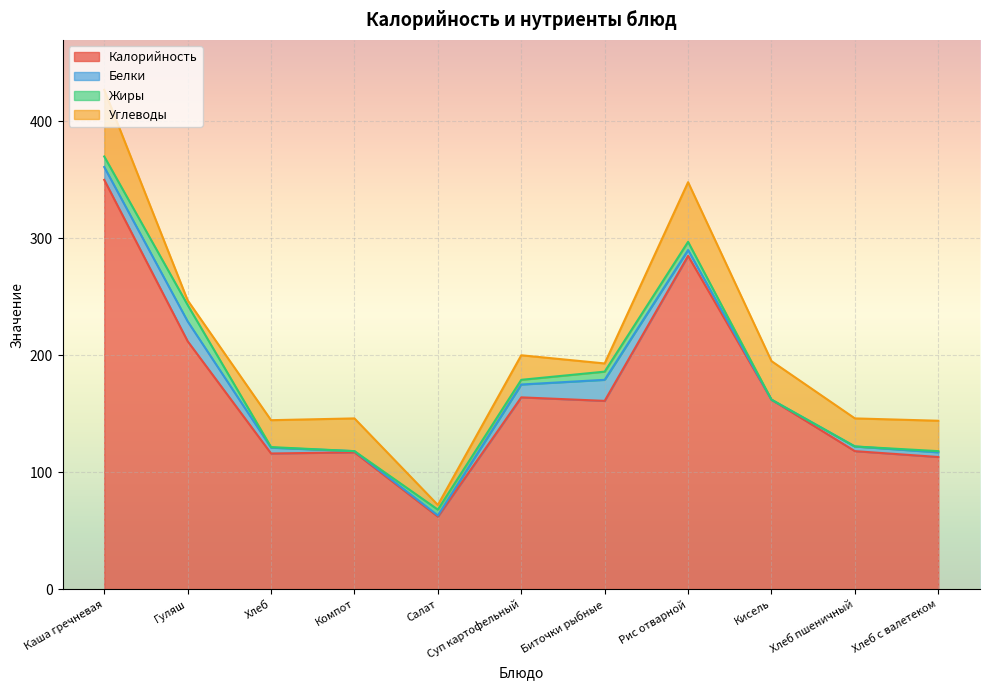

Is it true that Калорийность equals 116.0 at Хлеб?

True